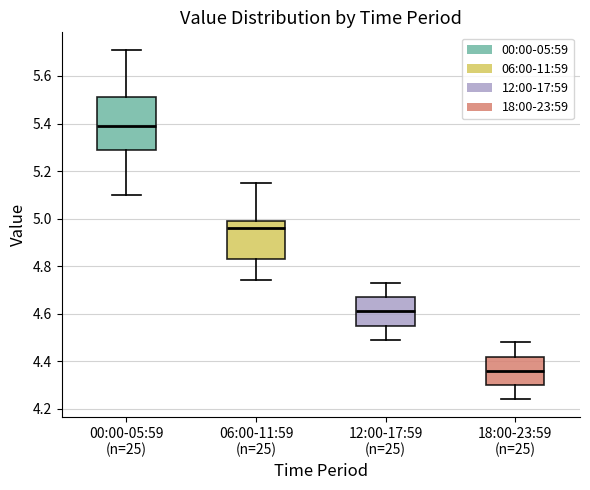

Comparing the boxes themselves (not the whiskers), which one is the tallest?

00:00-05:59 (n=25)